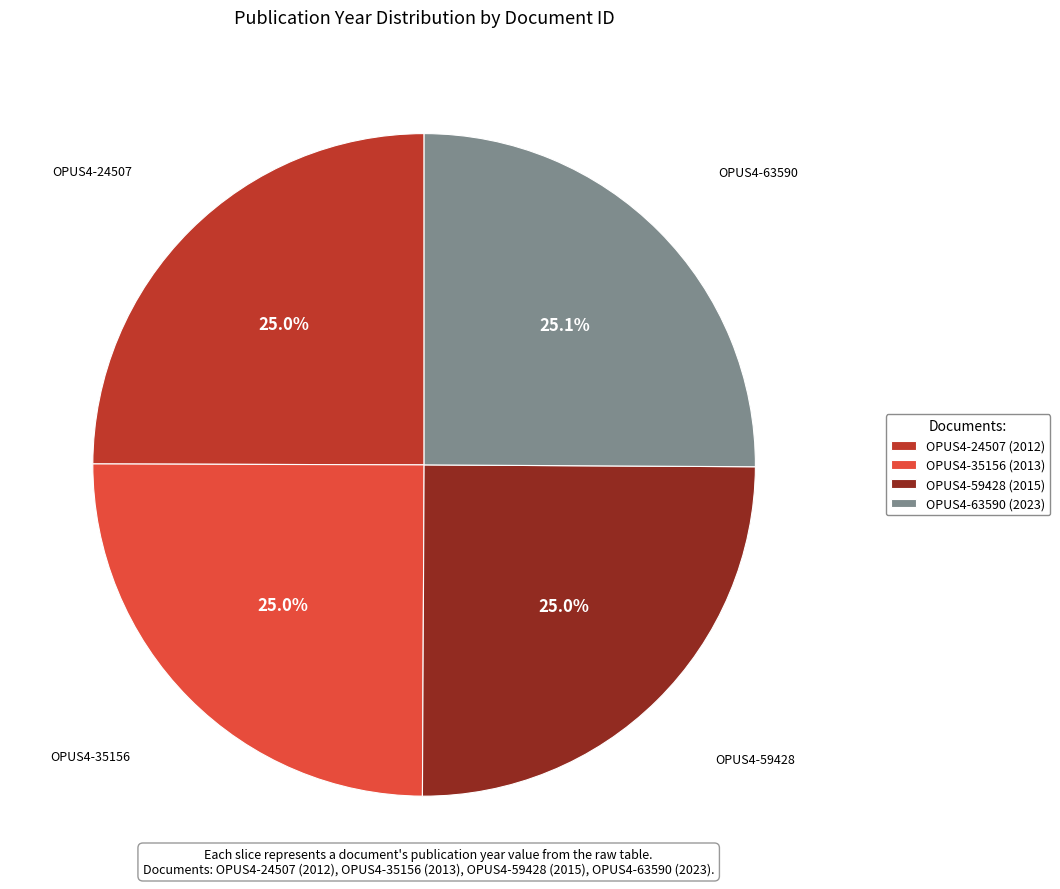

Approximately how many times larger is the value at OPUS4-24507 compared to OPUS4-59428?

1.0